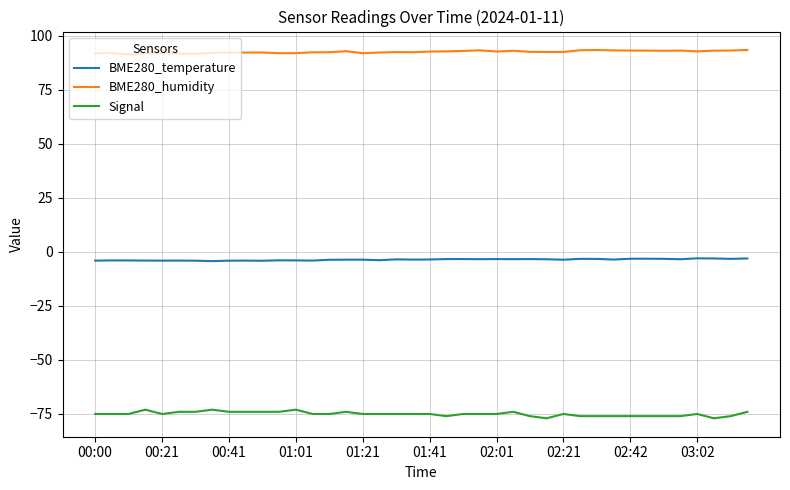

True or false: BME280_humidity and Signal intersect in this chart.

False